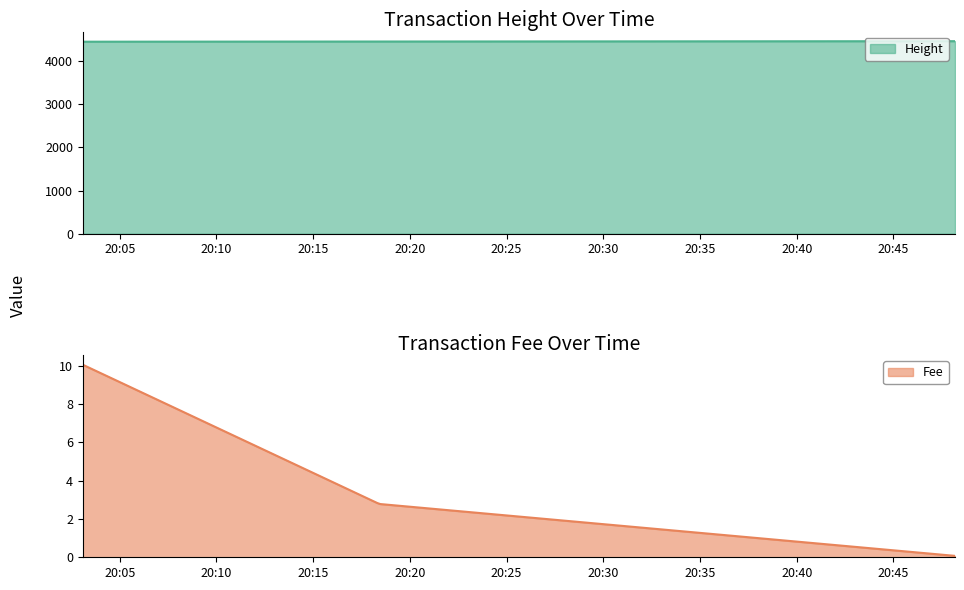

What is the maximum value for Height?

4463.0